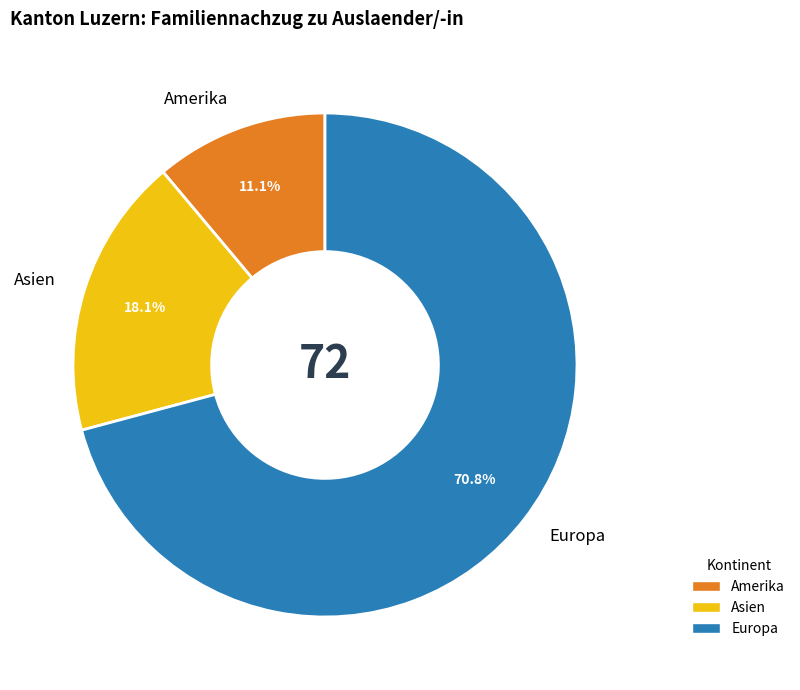

The Asien slice represents 18% of the pie. True or false?

True